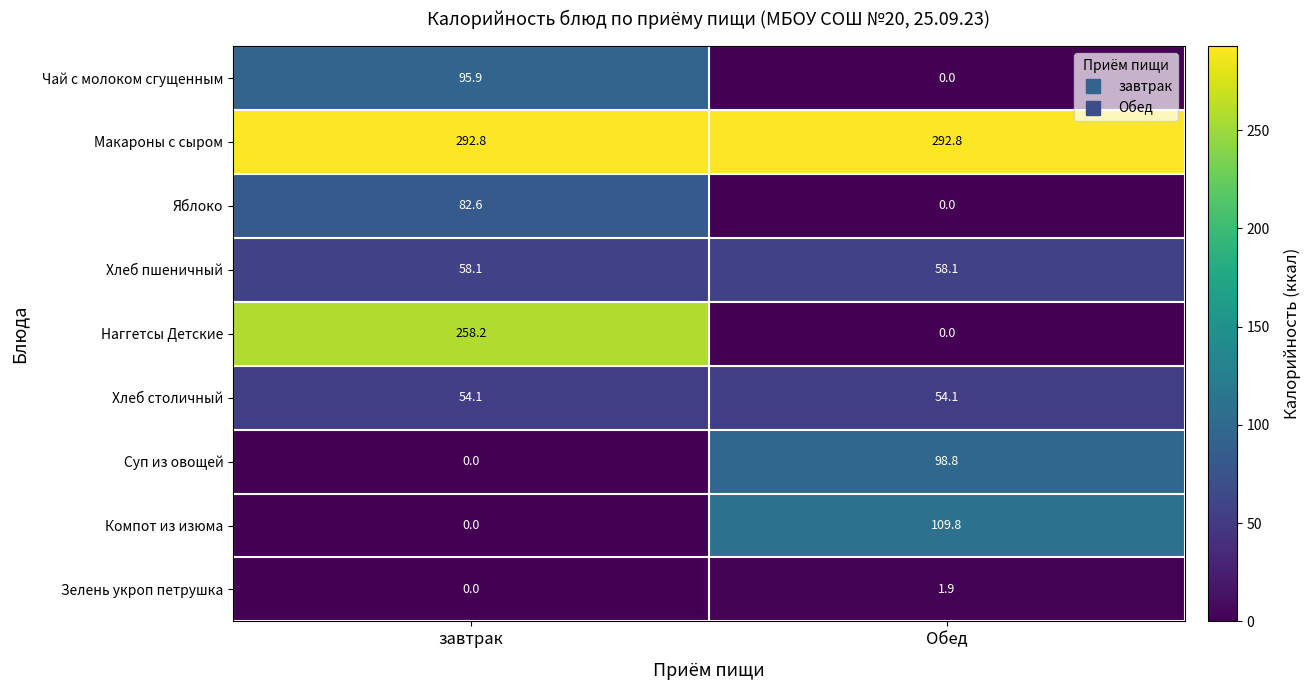

What is the total value across all series at Обед?

615.5